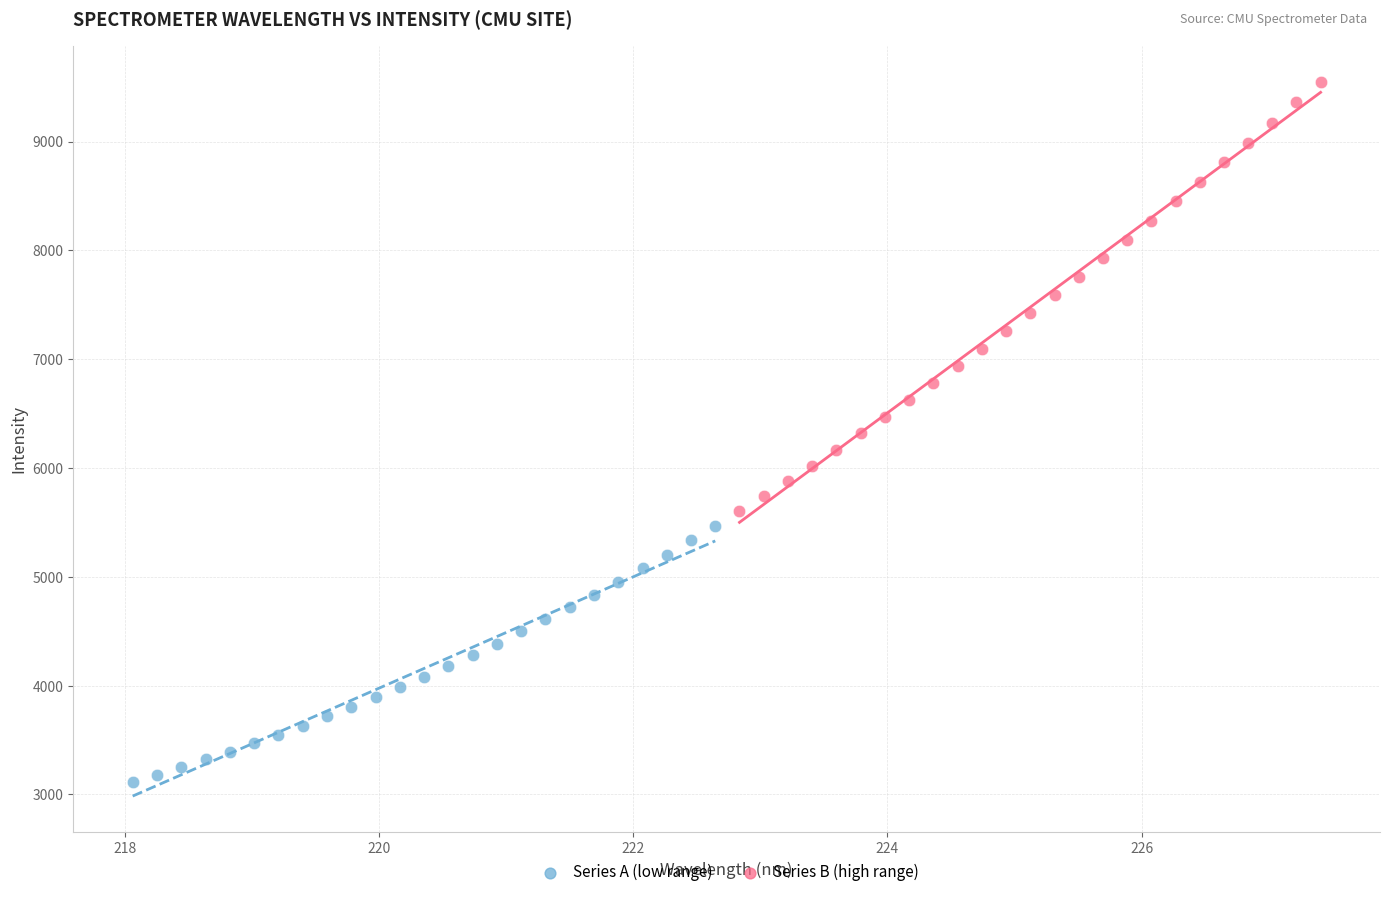

Which series reaches the maximum Y coordinate?

Series B (high range)